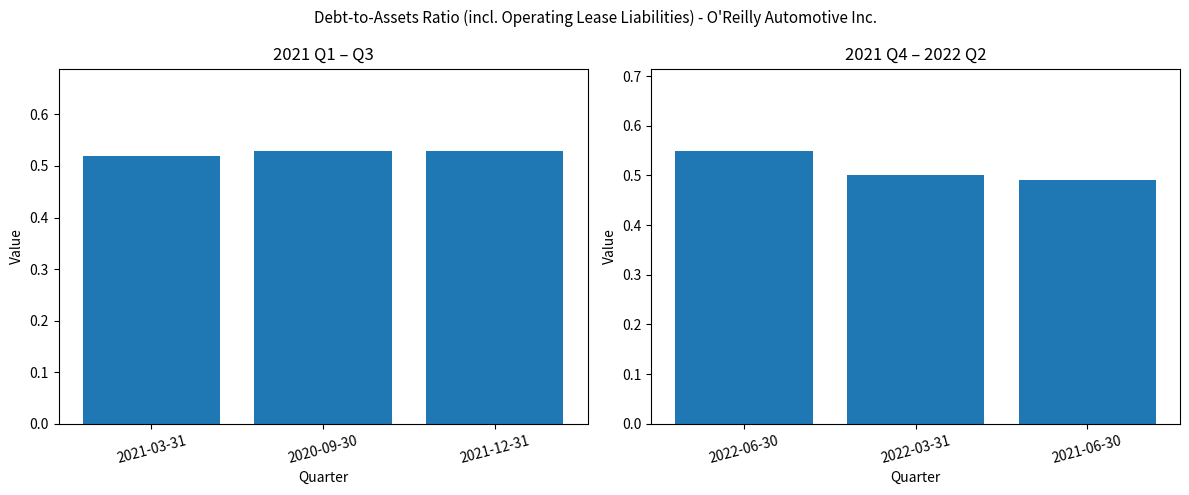

What is the label of the 3rd bar from the left?

2021-06-30